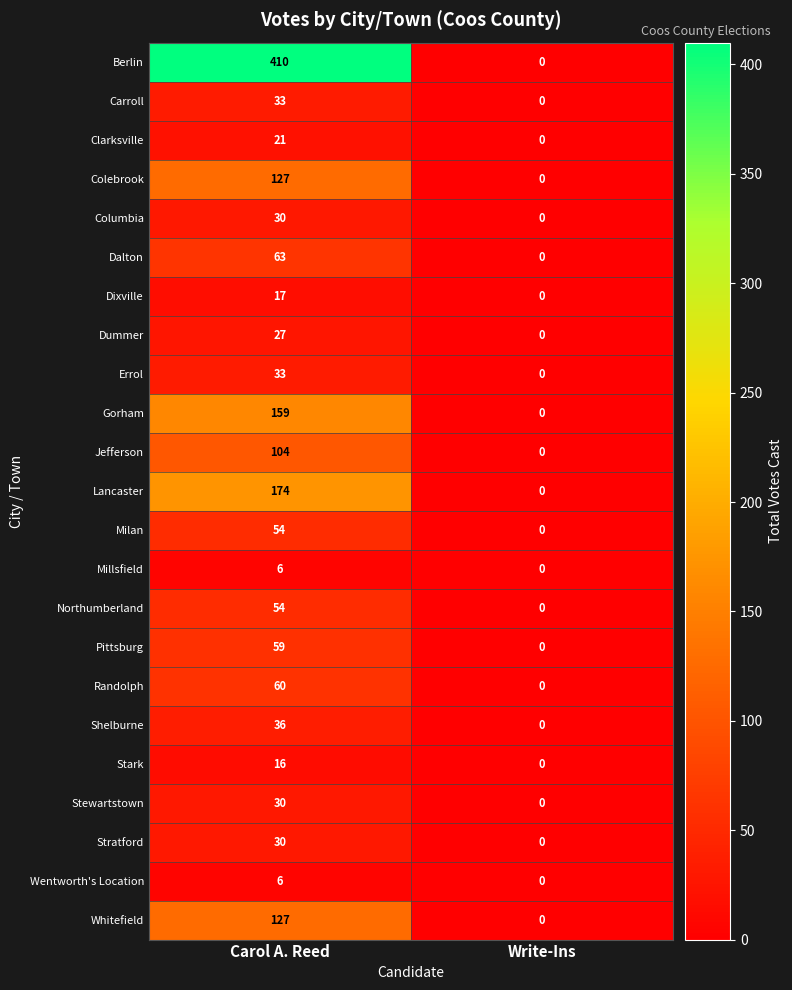

What is the difference between the highest and lowest values at Carol A. Reed?

404